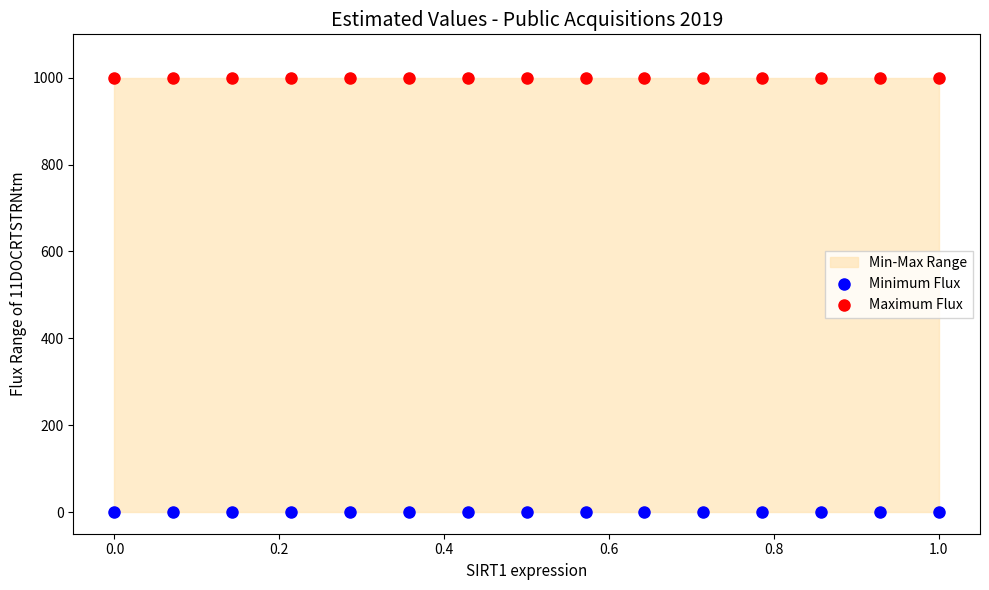

Which series contains the highest Y value?

Maximum Flux